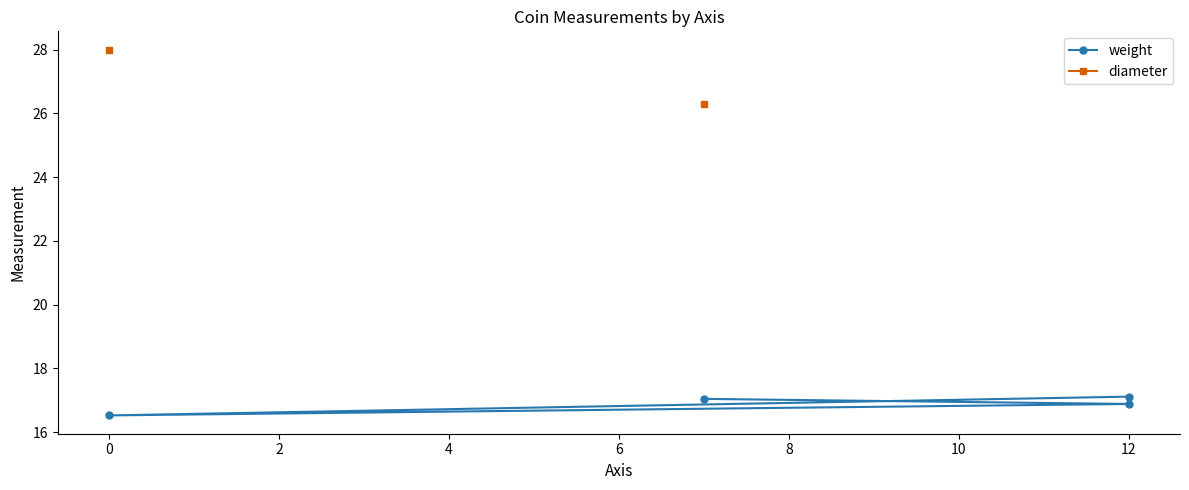

What is the difference between the highest and lowest values at 0?

11.5